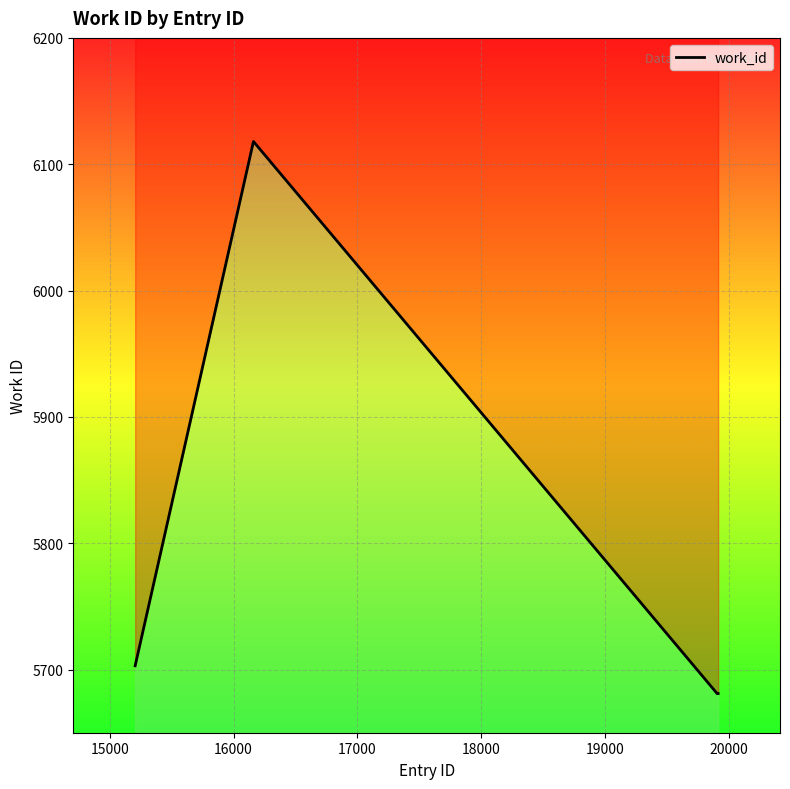

Is it true that the value at 18000 is 8884?

False